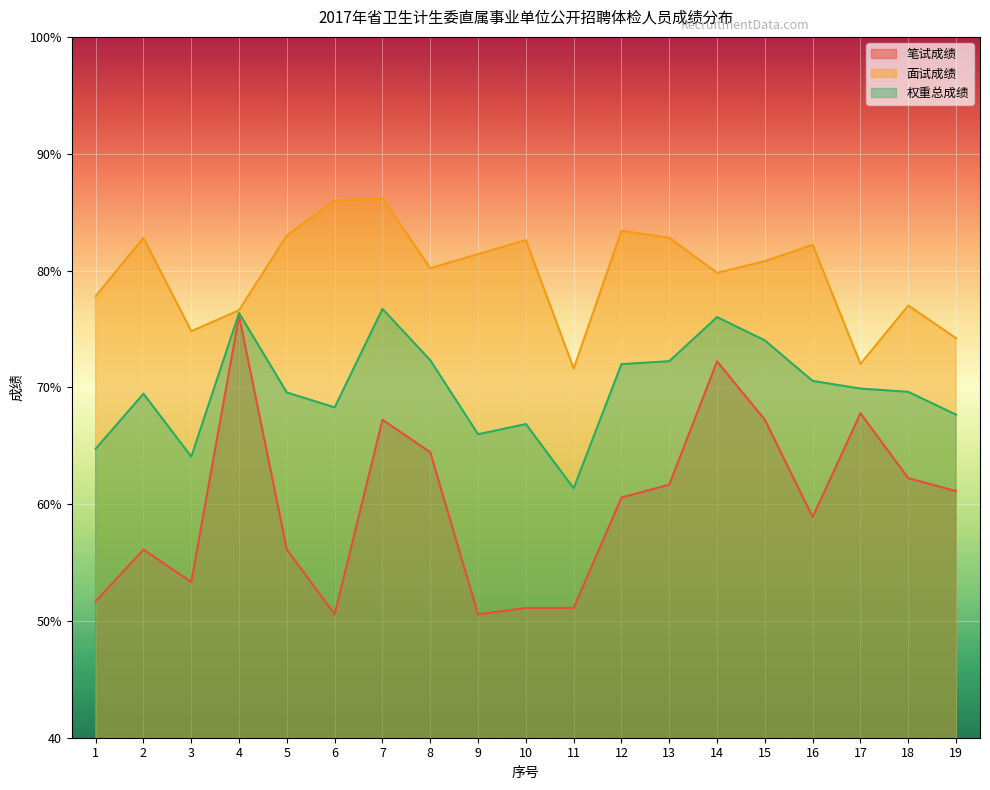

Which label corresponds to the smallest value in the chart?

6